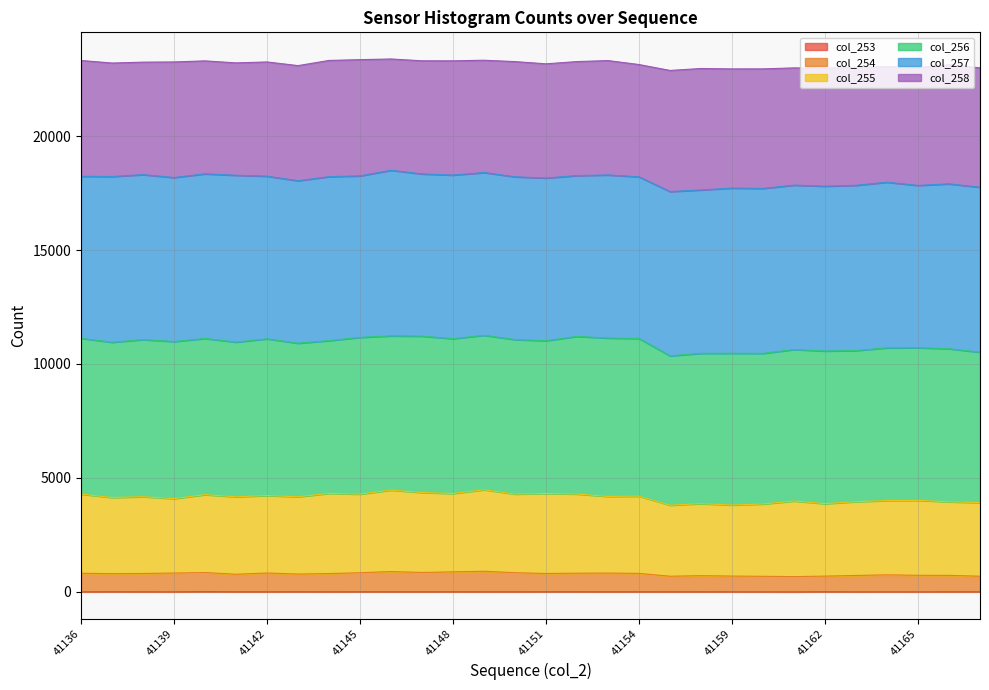

In col_254, how many points are lower than both neighbors (excluding endpoints)?

7